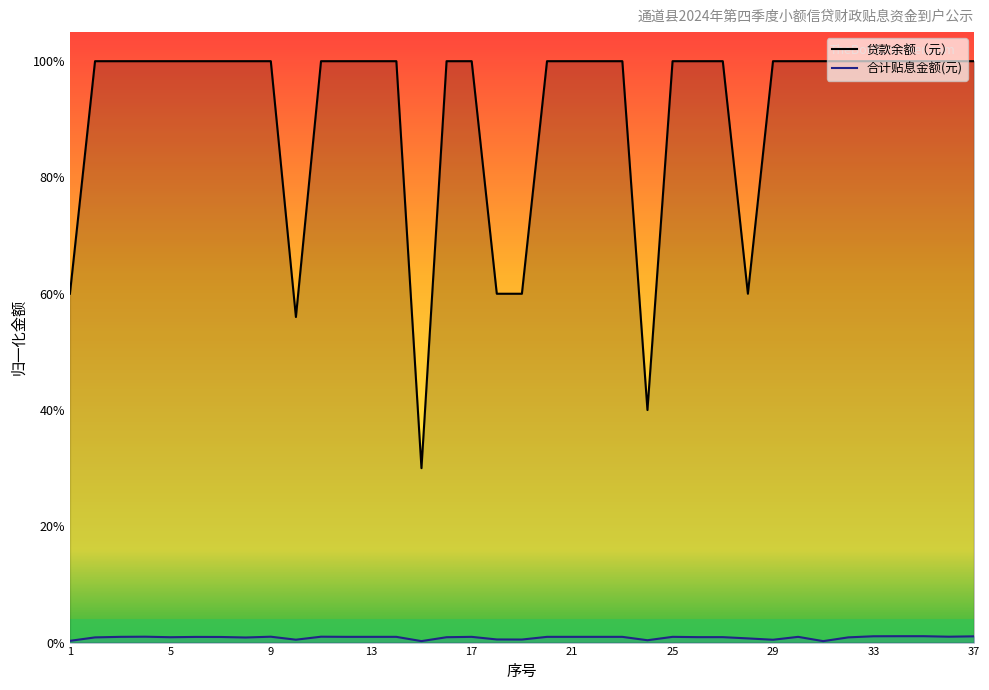

Which series has the largest total across all categories?

贷款余额（元）